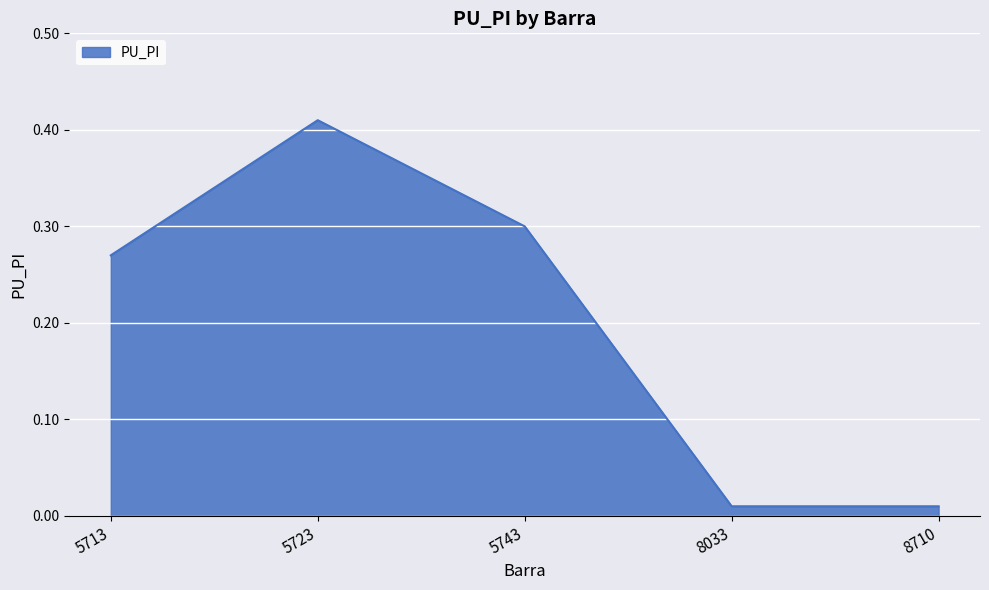

Which category has the highest value across all series?

5723